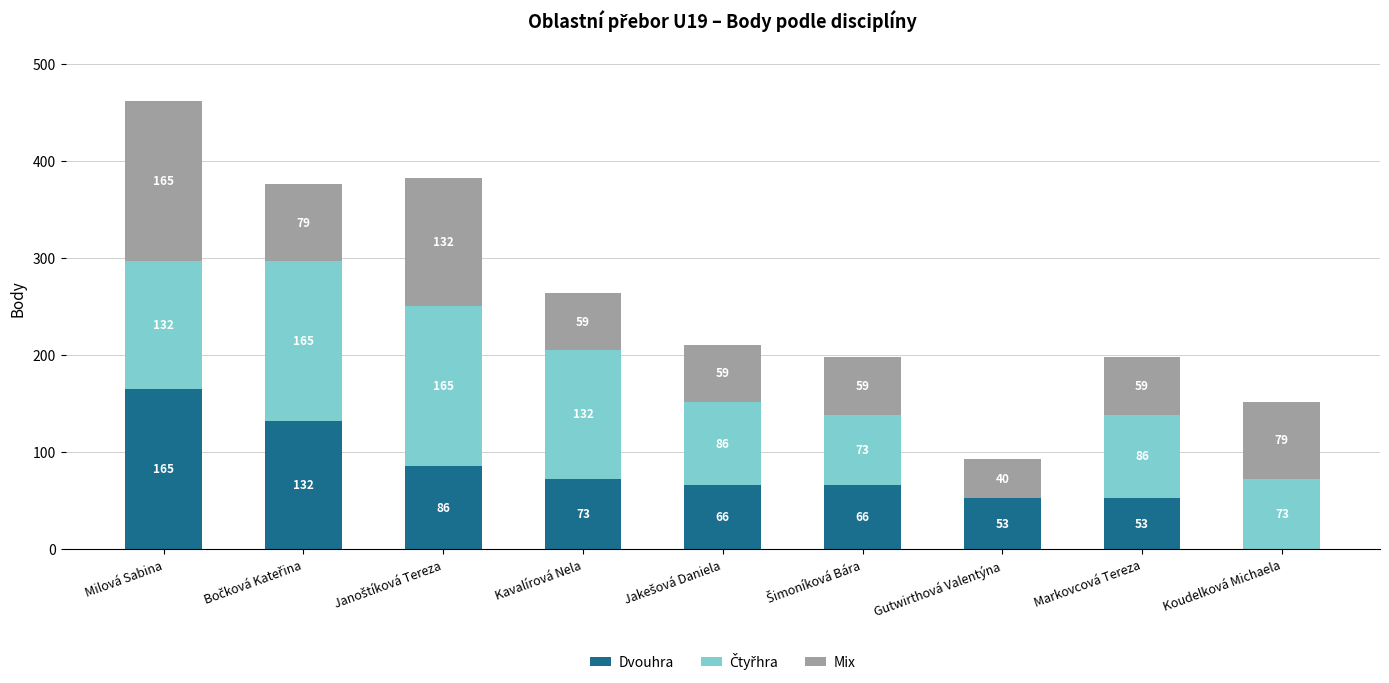

Are the bars grouped side by side (vs. stacked)?

No